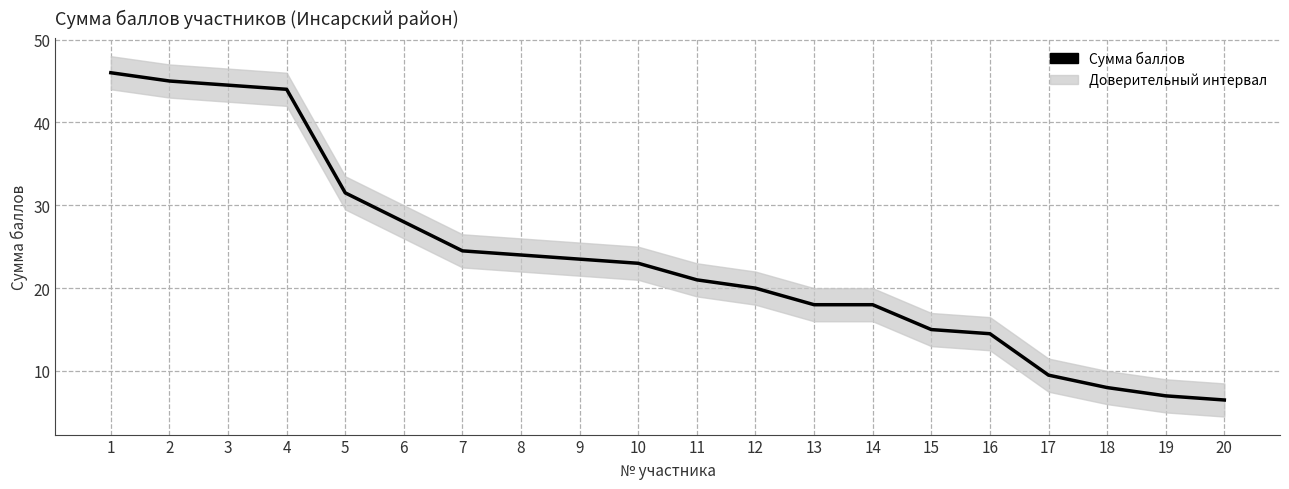

What is the sum of all values?

471.5